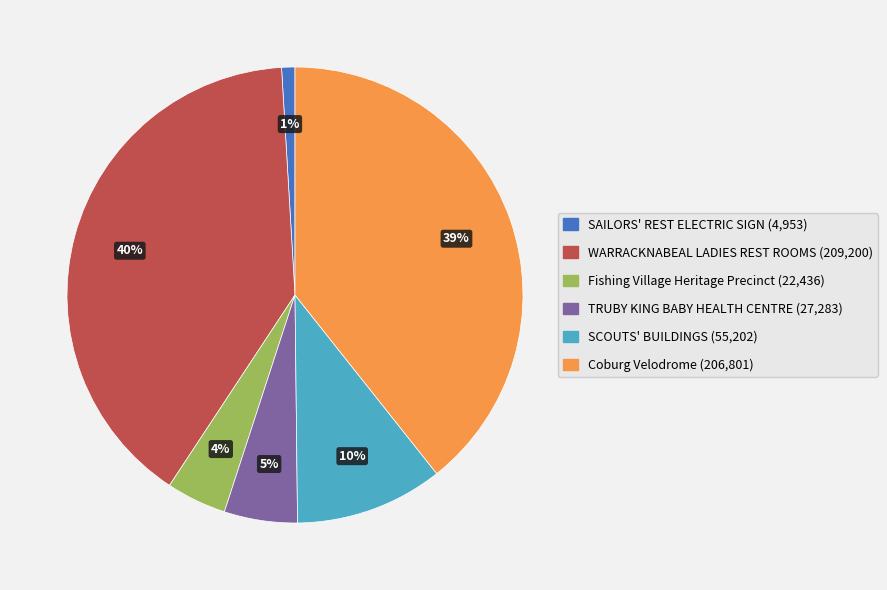

Is TRUBY KING BABY HEALTH CENTRE the majority of the pie?

No